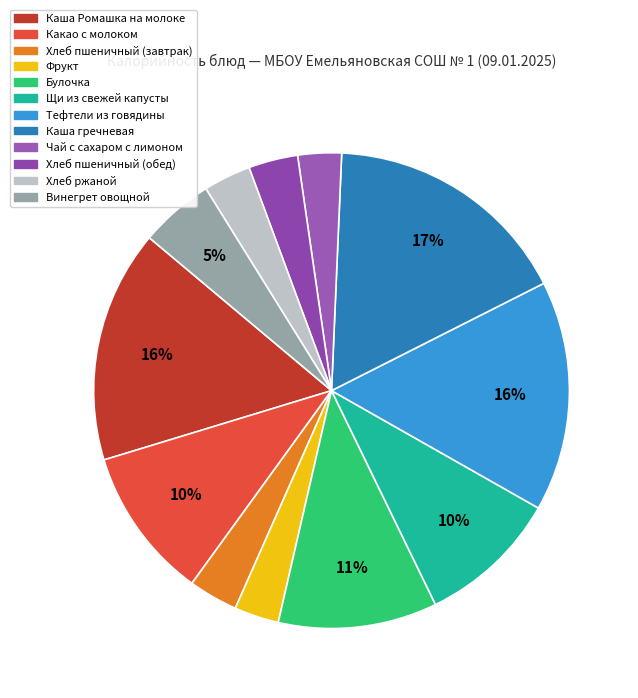

What percentage is NOT represented by Чай с сахаром с лимоном?

97.0%